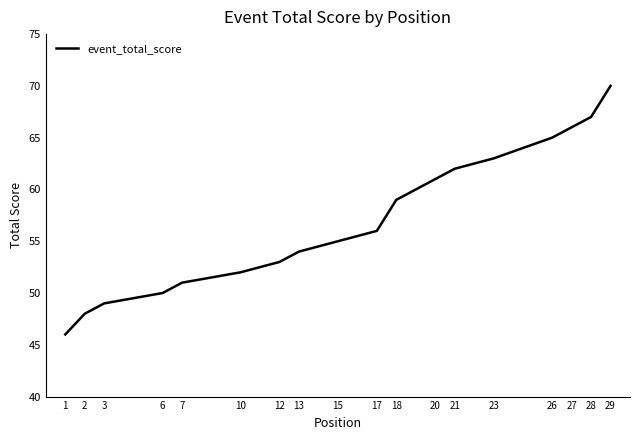

Is this an area chart (filled region under the line)?

No